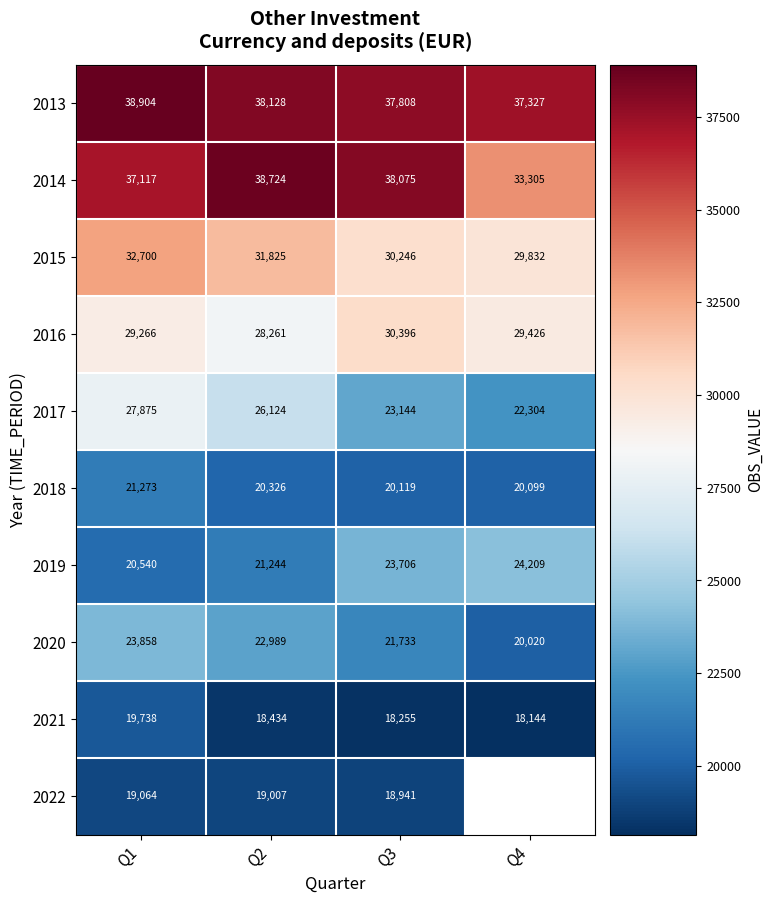

Which has a higher value, Q1 or Q3?

Q1